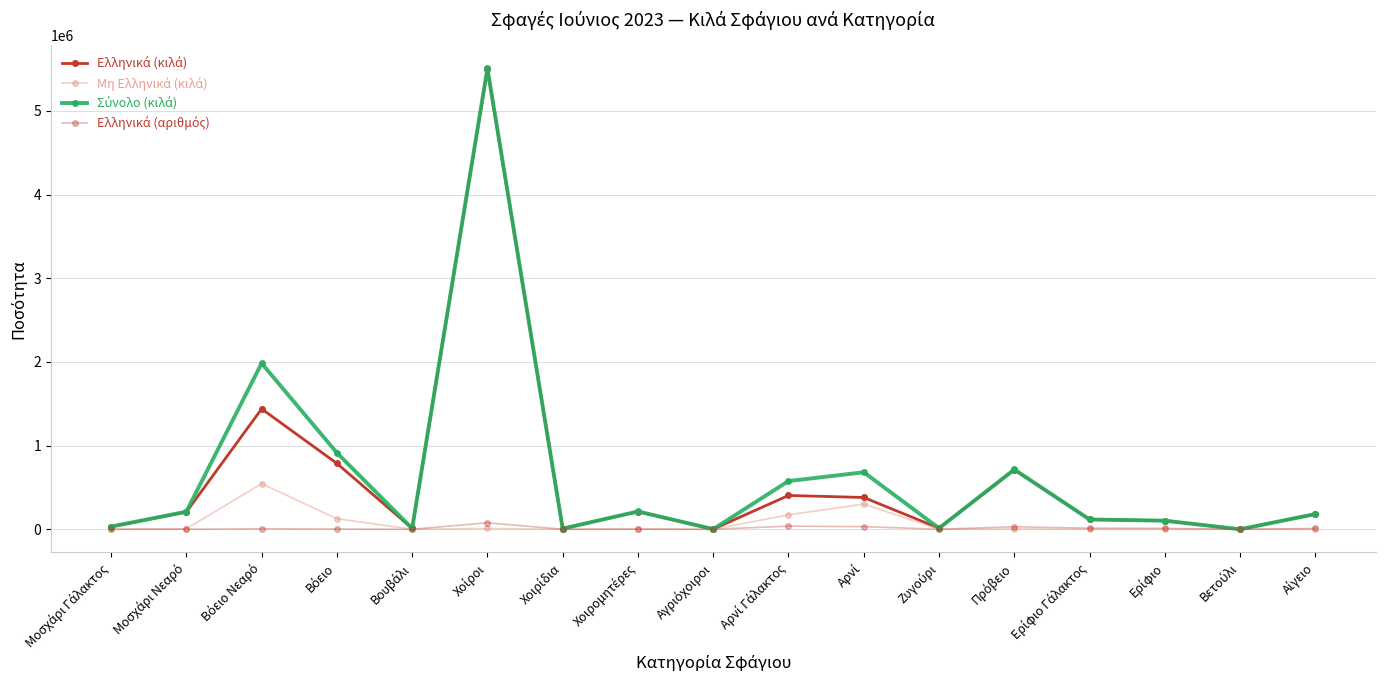

How many distinct data groups are displayed?

4